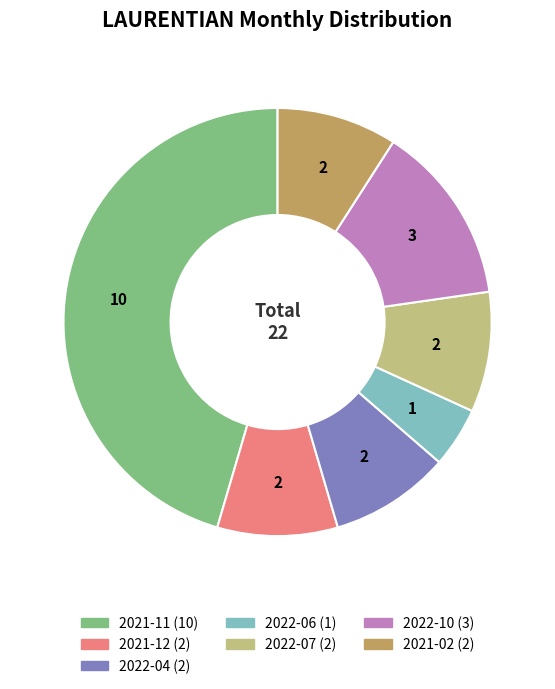

Does any single category account for the majority?

No